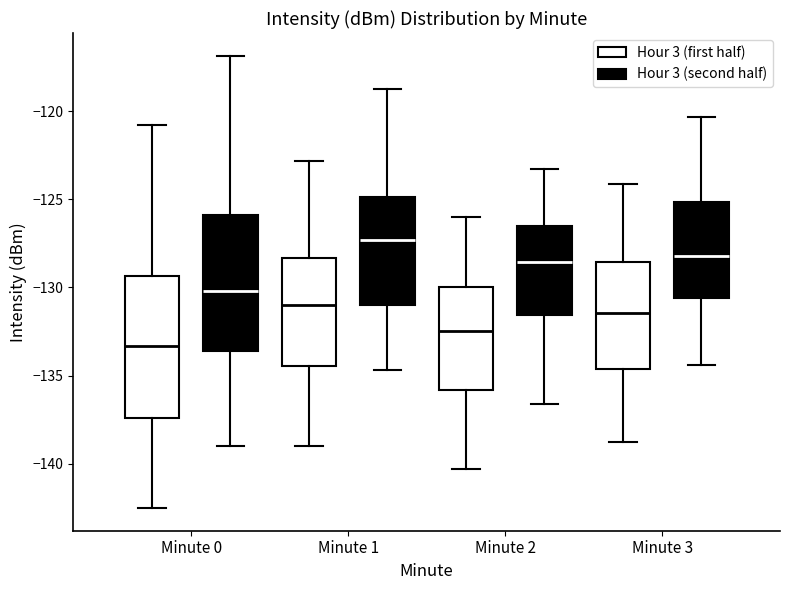

Reading left to right, read every box against the y-axis: the position of its median line, the range the box covers, and the ends of its whiskers. The values are not printed on the chart, so give them approximately, as read against the axis.

Minute 0 (Hour 3 (first half)): median -133.5, box -137.5 to -129.5, whiskers -142.5 to -121.0
Minute 0 (Hour 3 (second half)): median -130.0, box -133.5 to -126.0, whiskers -139.0 to -117.0
Minute 1 (Hour 3 (first half)): median -131.0, box -134.5 to -128.5, whiskers -139.0 to -123.0
Minute 1 (Hour 3 (second half)): median -127.5, box -131.0 to -125.0, whiskers -134.5 to -118.5
Minute 2 (Hour 3 (first half)): median -132.5, box -136.0 to -130.0, whiskers -140.5 to -126.0
Minute 2 (Hour 3 (second half)): median -128.5, box -131.5 to -126.5, whiskers -136.5 to -123.5
Minute 3 (Hour 3 (first half)): median -131.5, box -134.5 to -128.5, whiskers -139.0 to -124.0
Minute 3 (Hour 3 (second half)): median -128.0, box -130.5 to -125.0, whiskers -134.5 to -120.5